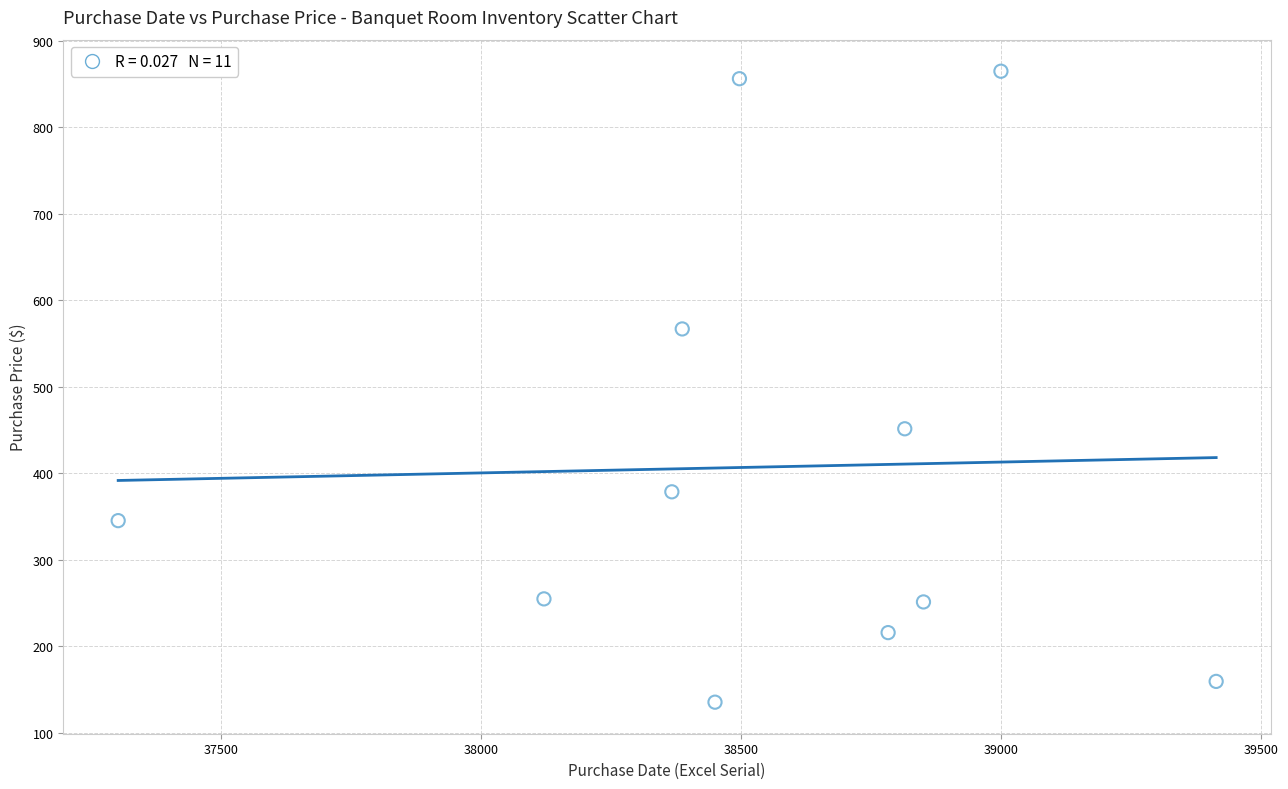

What is the range of Y values (max minus min)?

729.6